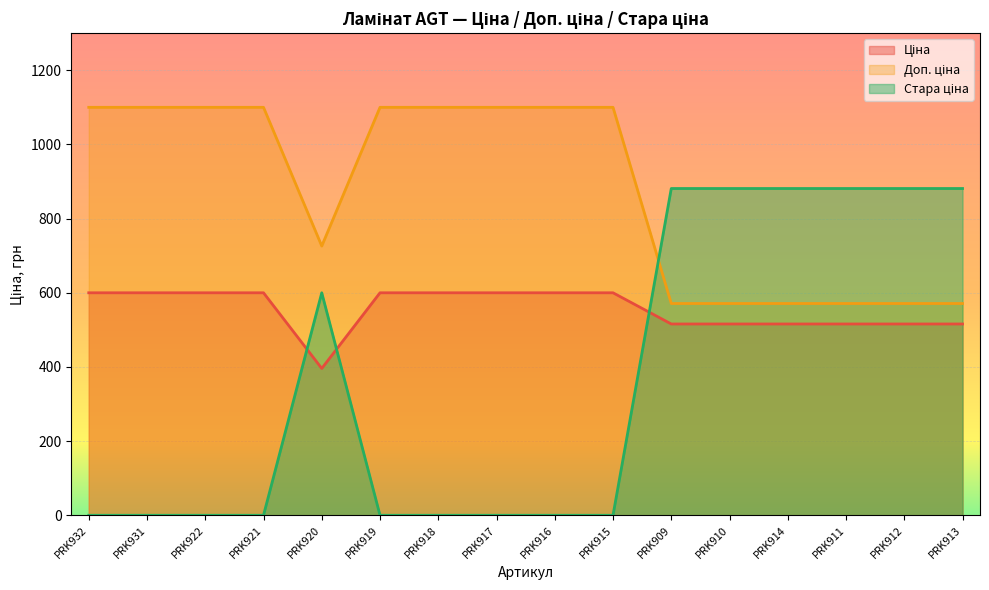

At which category does Ціна reach its first local valley?

PRK920